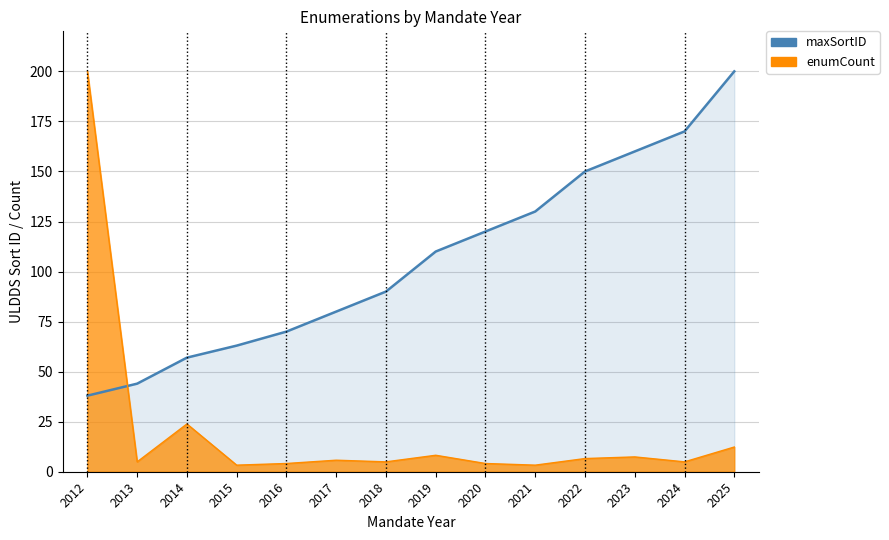

Reading left to right, list all the values displayed in this chart.

maxSortID_line: 2012=38.0	2013=44.0	2014=57.0	2015=63.0	2016=70.0	2017=80.0	2018=90.0	2019=110.0	2020=120.0	2021=130.0	2022=150.0	2023=160.0	2024=170.0	2025=200.0
enumCount_line: 2012=200.0	2013=4.9	2014=23.9	2015=3.3	2016=4.1	2017=5.8	2018=4.9	2019=8.2	2020=4.1	2021=3.3	2022=6.6	2023=7.4	2024=4.9	2025=12.3